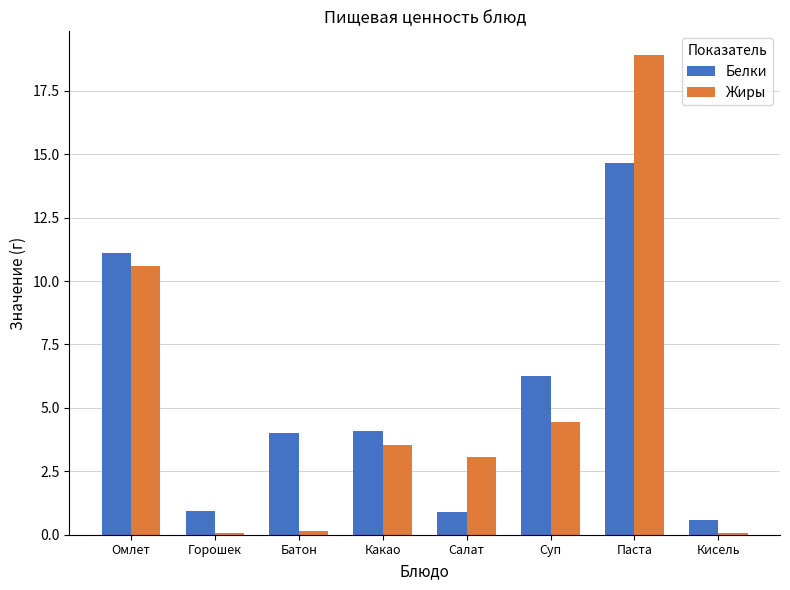

The Белки series shows 4.0 at Батон. True or false?

True